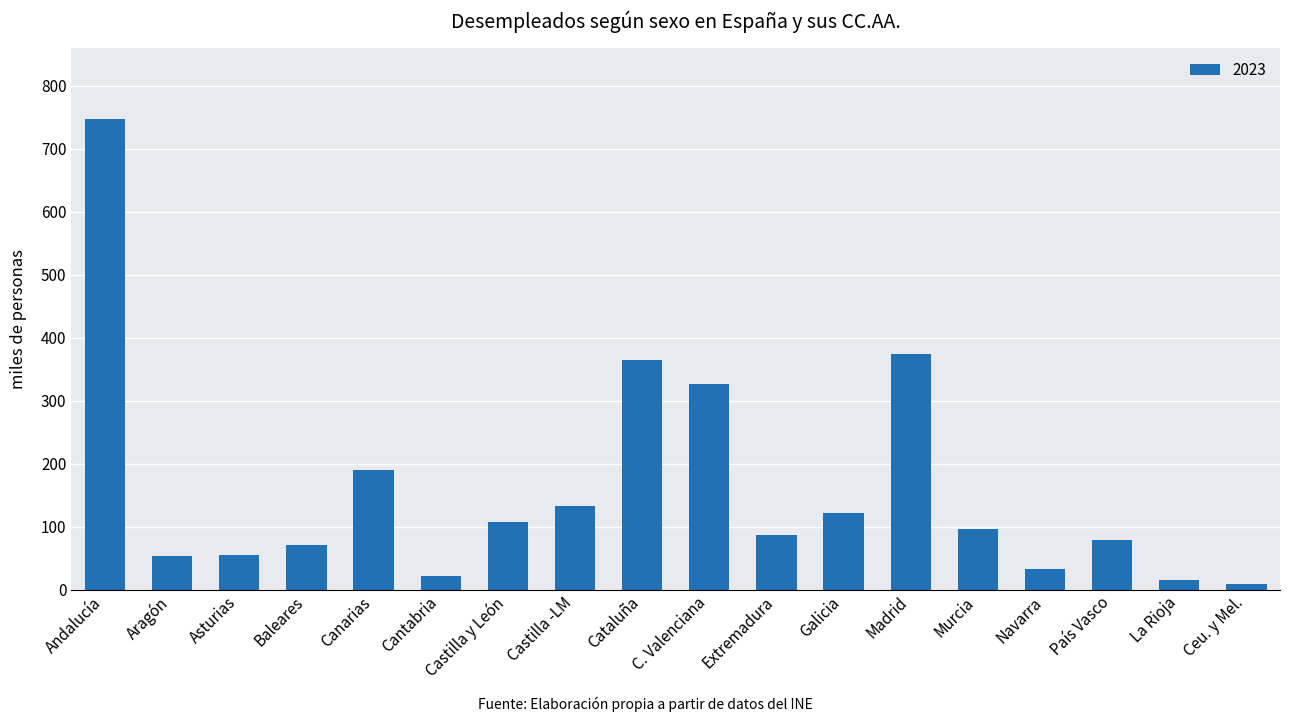

What is the change in value from Canarias to Murcia?

-93.3